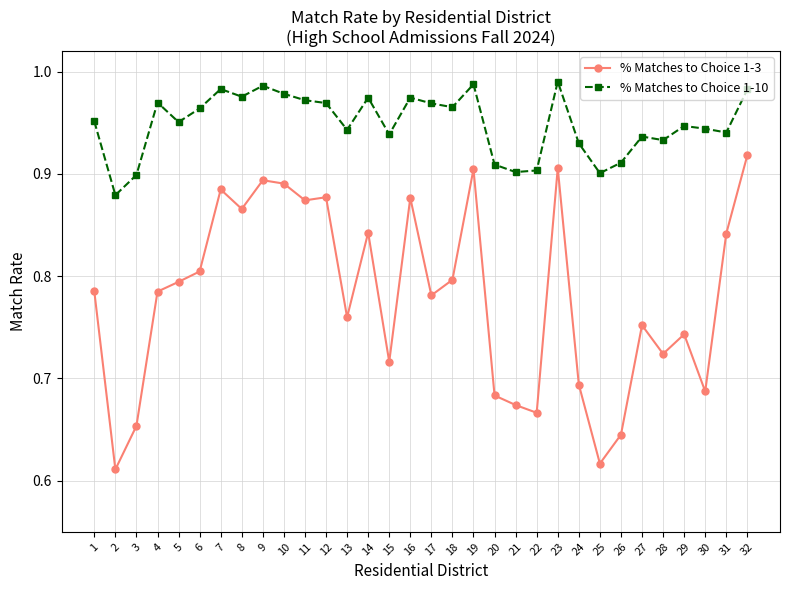

At how many categories does at least one series exceed 0?

32